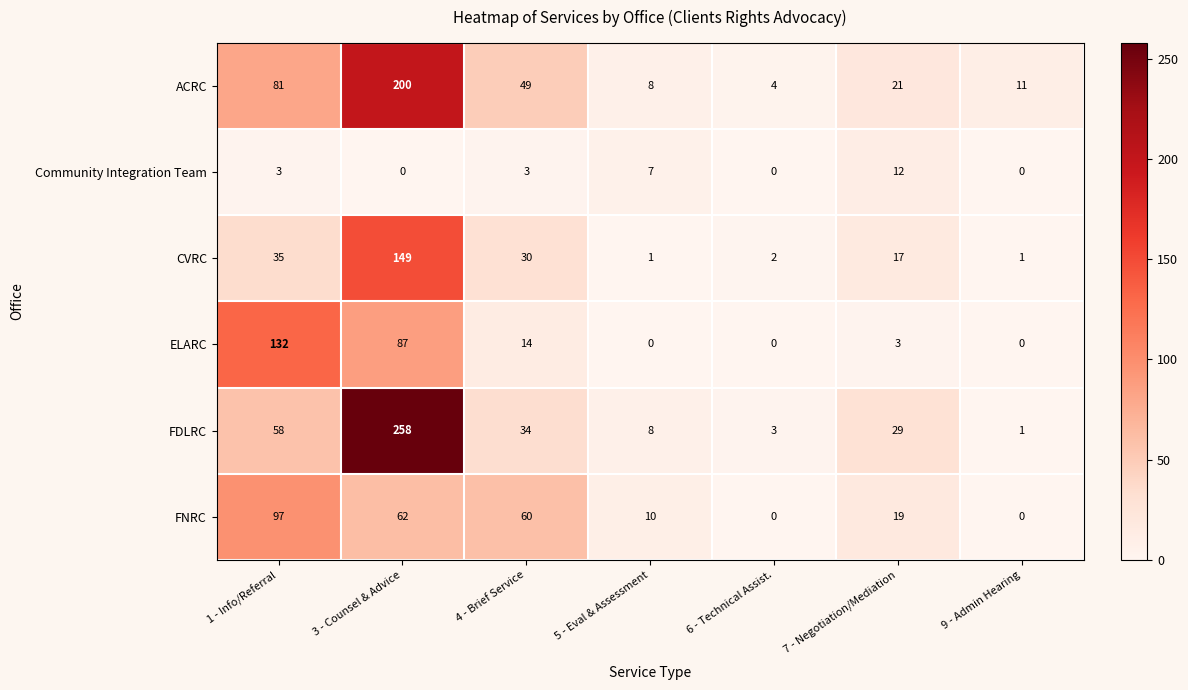

List the labels in order of ACRC value, smallest first.

6 - Technical Assist., 5 - Eval & Assessment, 9 - Admin Hearing, 7 - Negotiation/Mediation, 4 - Brief Service, 1 - Info/Referral, 3 - Counsel & Advice